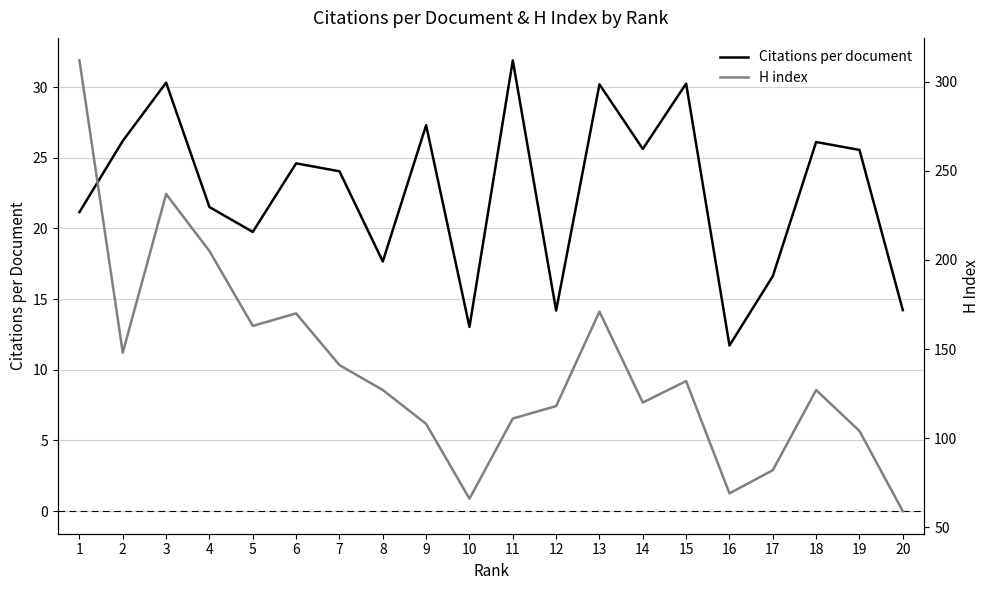

True or false: Citations per document and H index cross at least once.

False